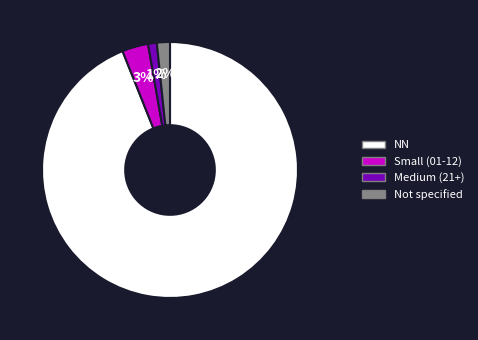

Is there a majority slice in this chart?

Yes